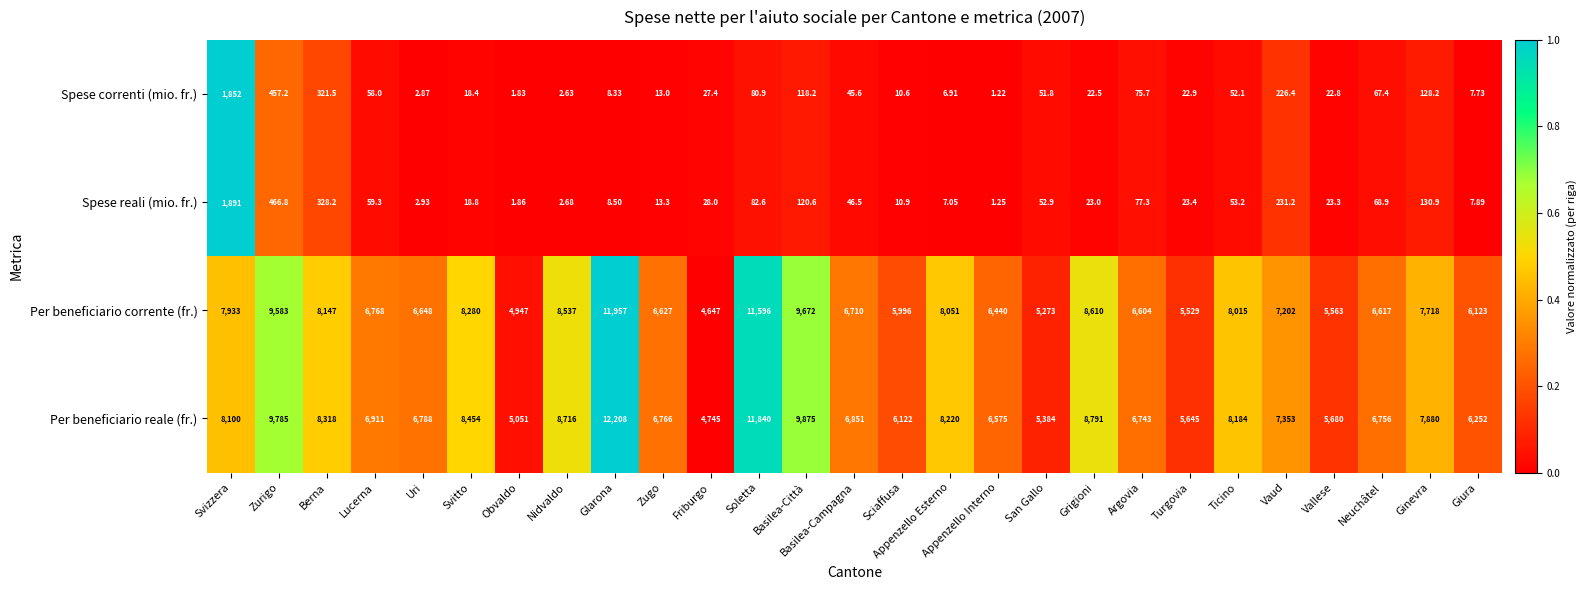

How many categories are shown in the chart?

27